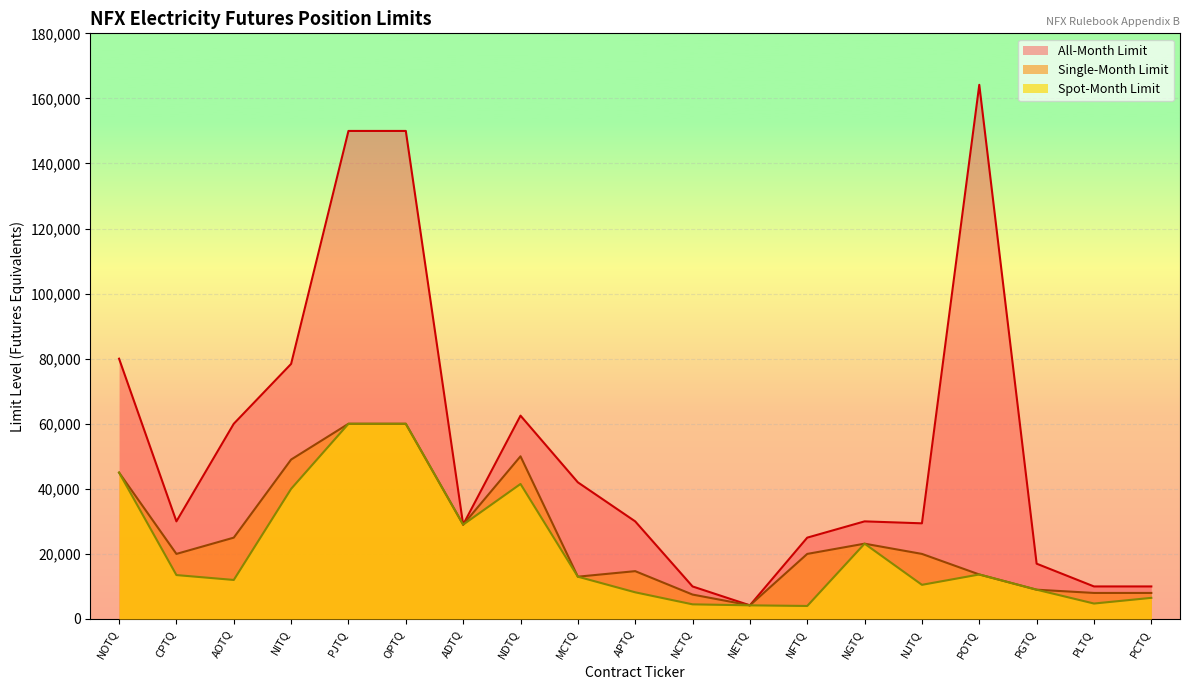

Where is the first local minimum for All-Month Limit?

CPTQ